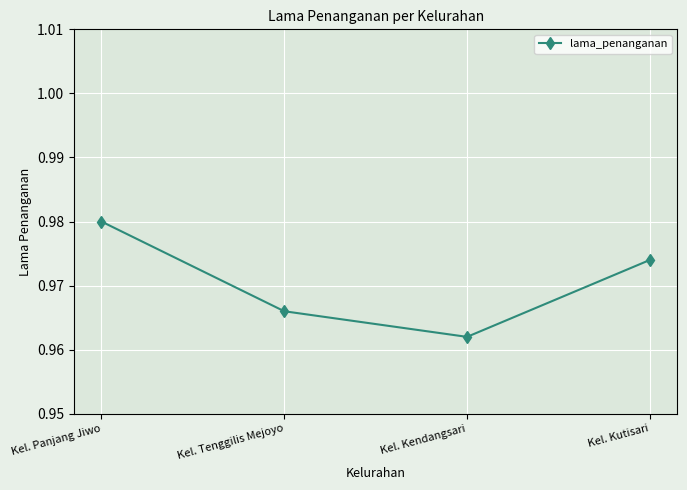

How many points are lower than both their immediate neighbors (excluding endpoints)?

1